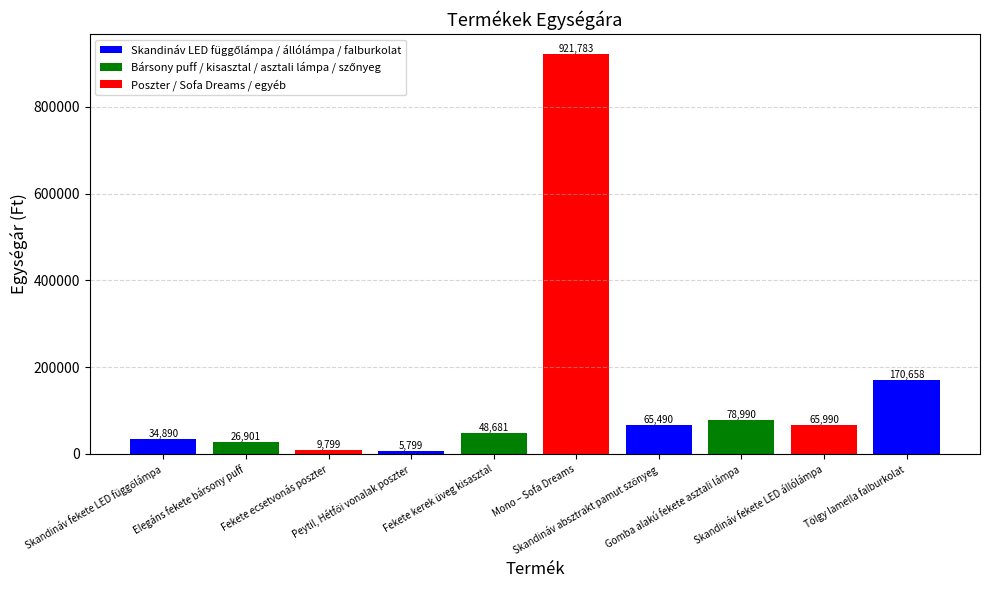

What is the value of the 10th bar from the left?

170658